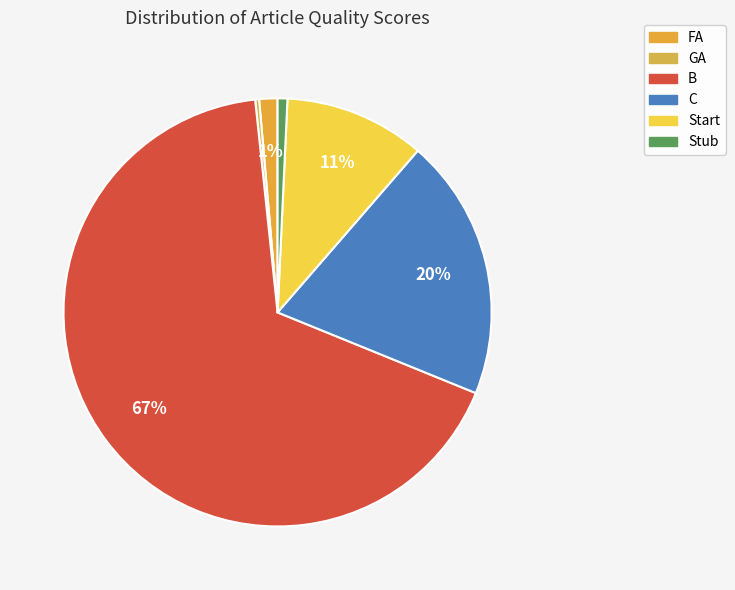

Does GA account for over 50% of the chart?

No